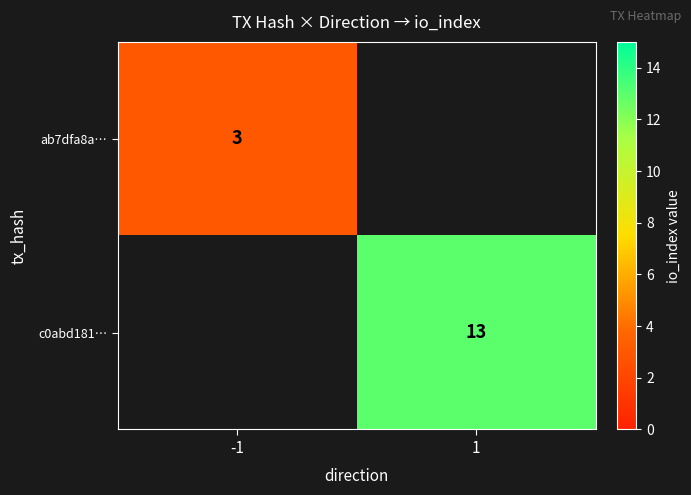

Count the number of categories in the chart.

2